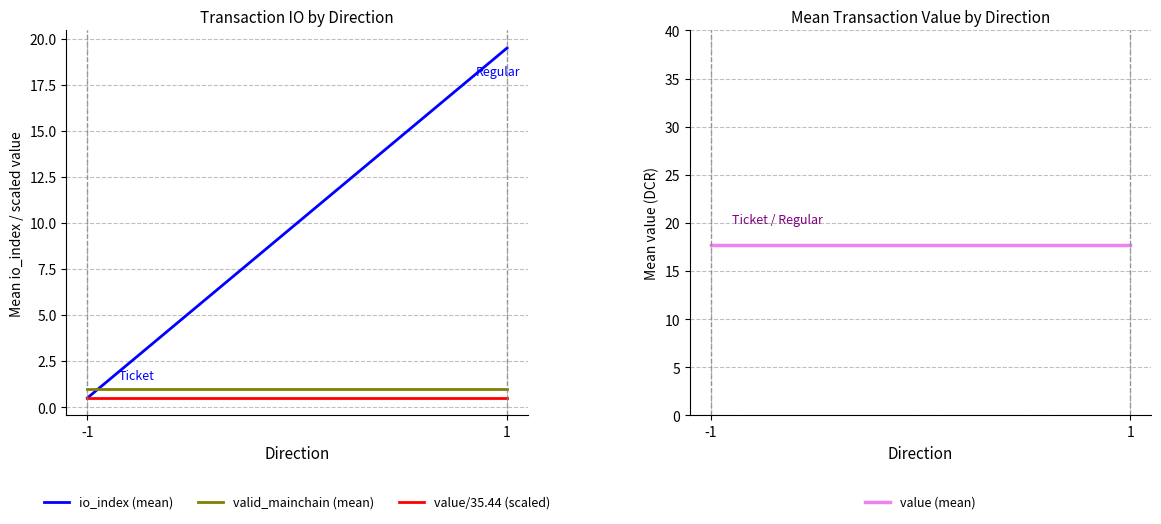

How many lines are shown in the chart?

4